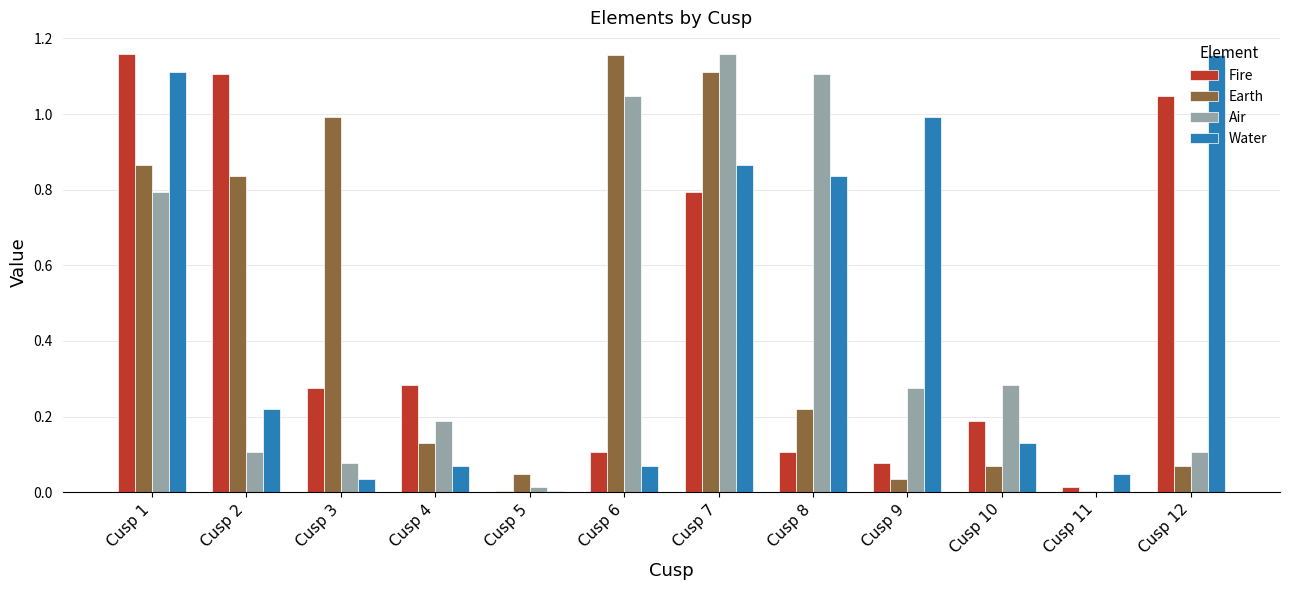

The value of Air at Cusp 1 is 0.8. True or false?

True